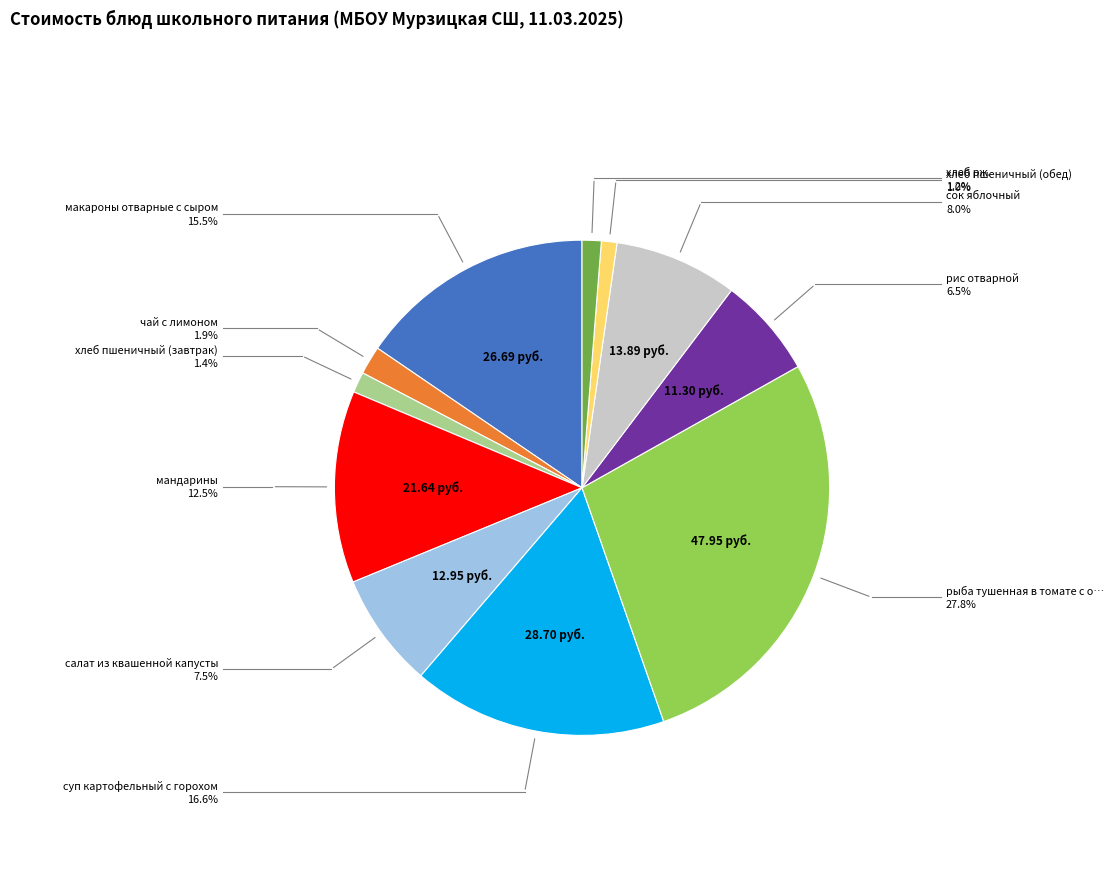

Does any single category account for the majority?

No